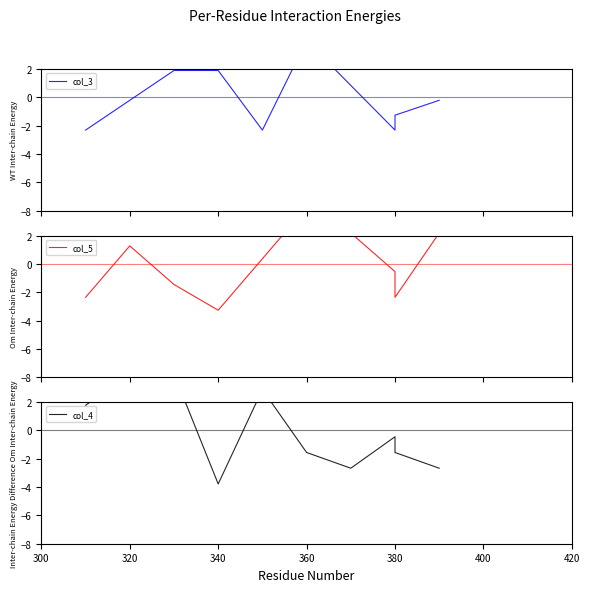

In col_3, how many points are lower than both neighbors (excluding endpoints)?

2